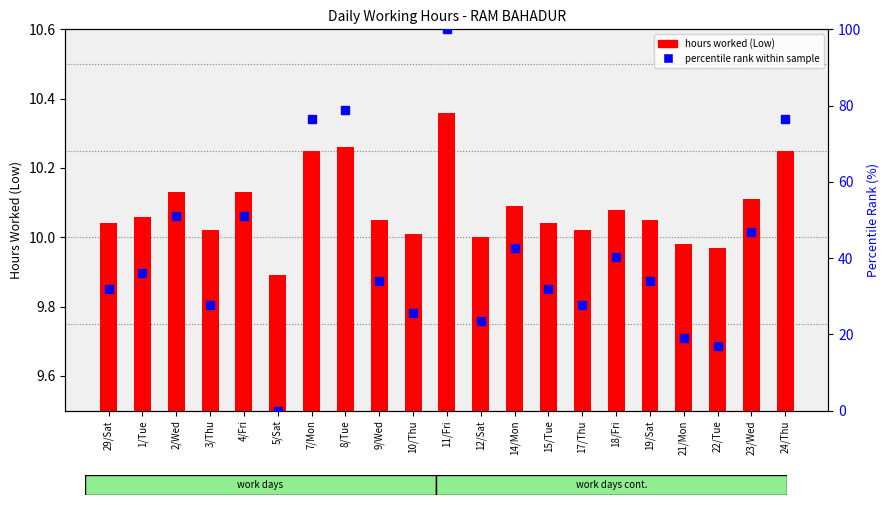

At 29/Sat, list the series in order from smallest to largest.

hours worked (Low), percentile rank within the sample